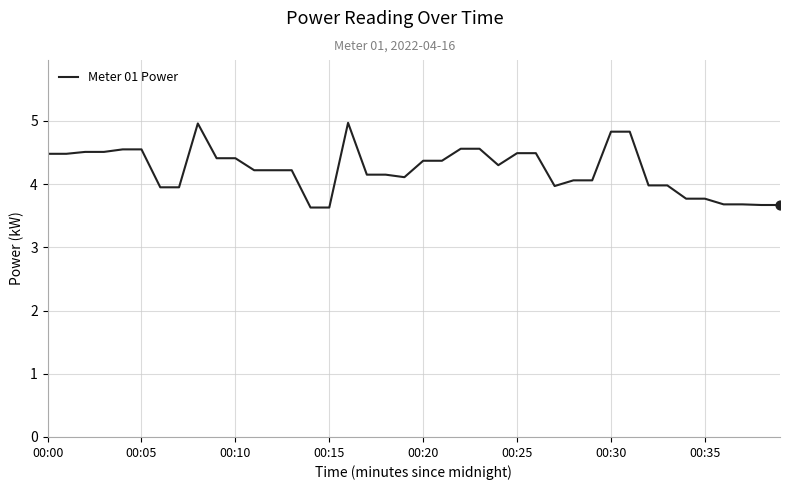

What is the difference between the maximum and minimum values?

1.3